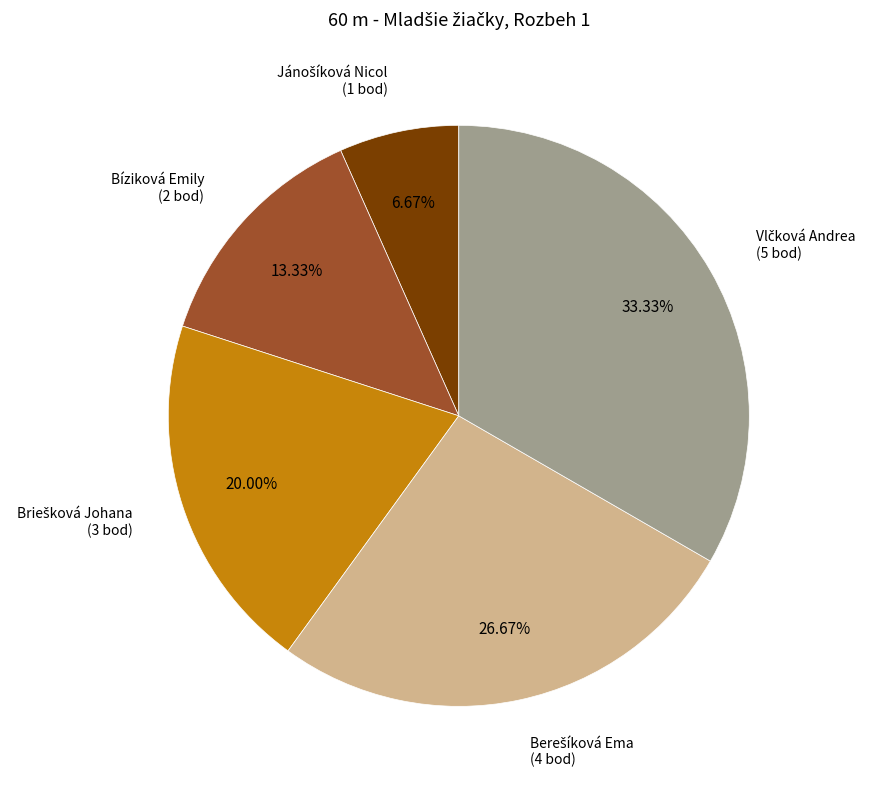

Does any single category account for the majority?

No